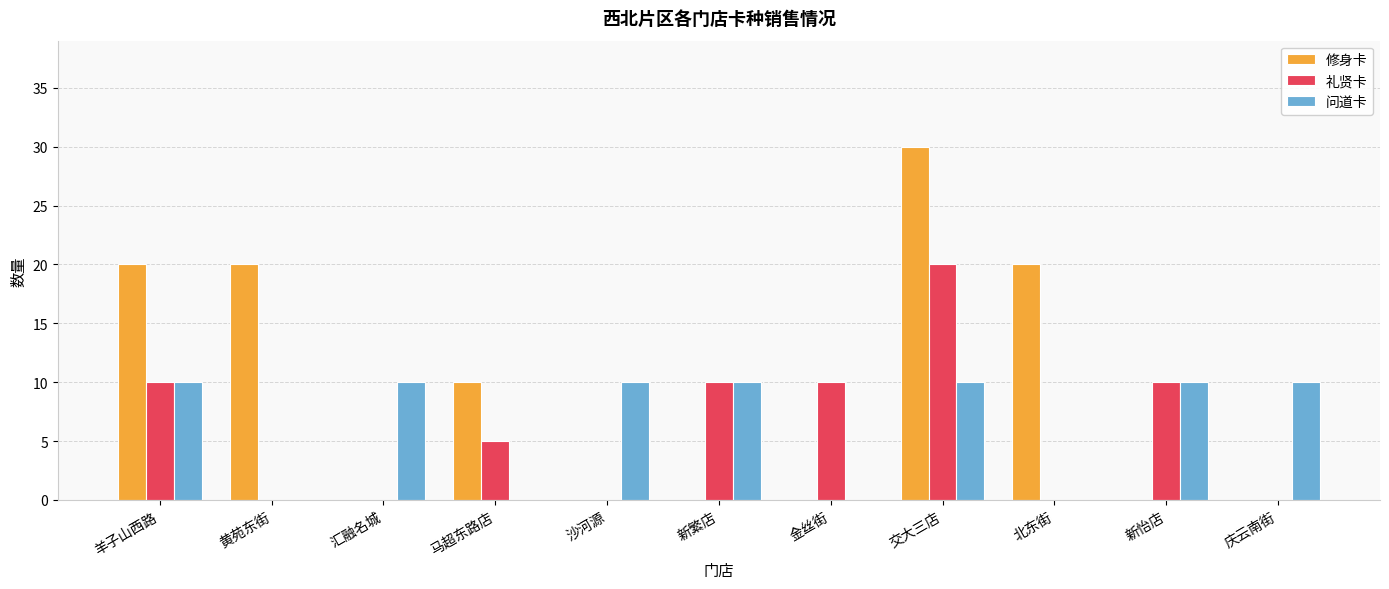

How many data points does each series have?

11